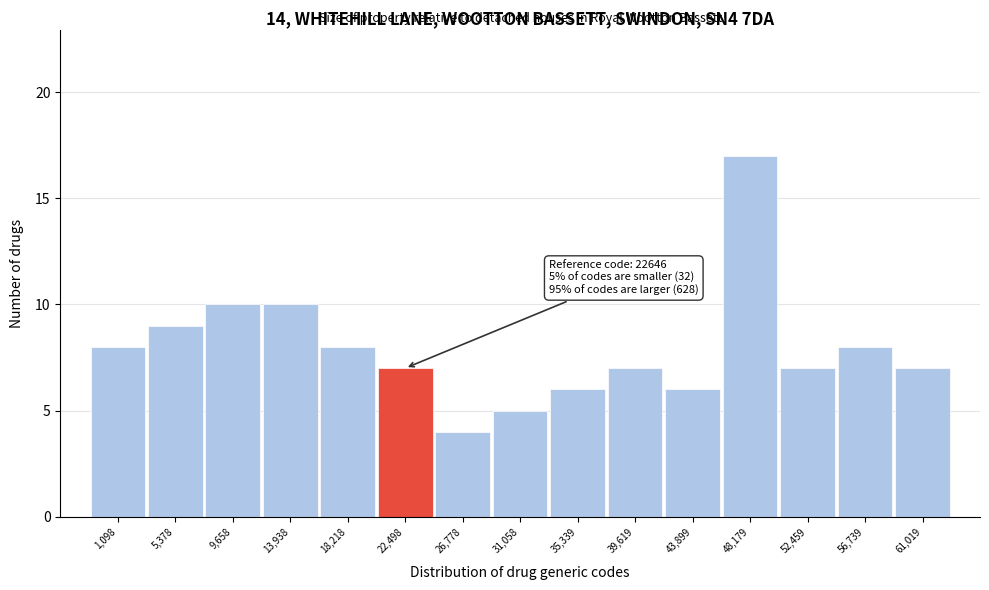

Reading left to right, transcribe all the data shown in this chart.

8	9	10	10	8	7	4	5	6	7	6	17	7	8	7